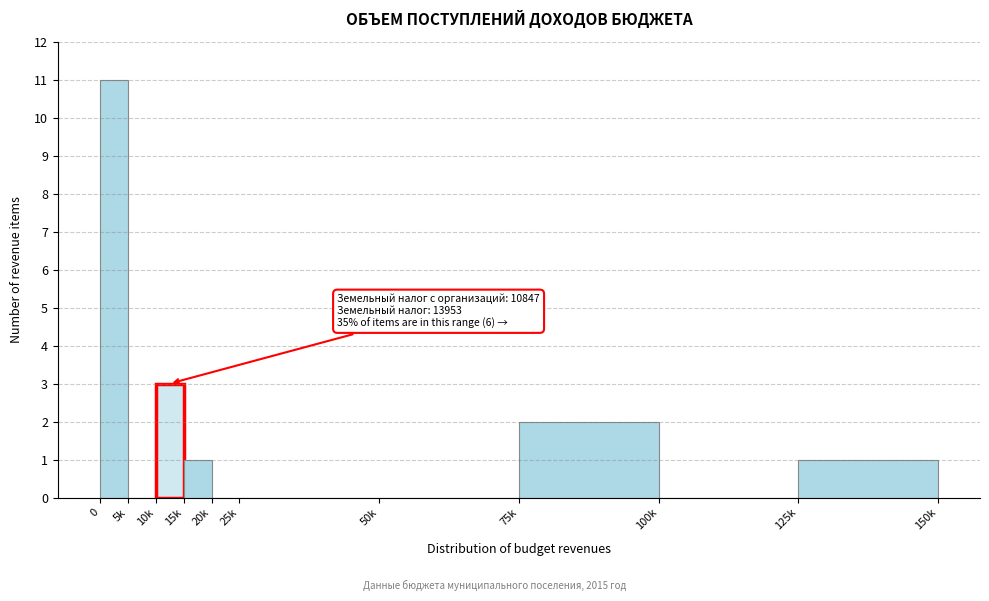

Reading left to right, transcribe all the data shown in this chart.

0=11	5k=0	10k=3	15k=1	20k=0	25k=0	50k=0	75k=2	100k=0	125k=1